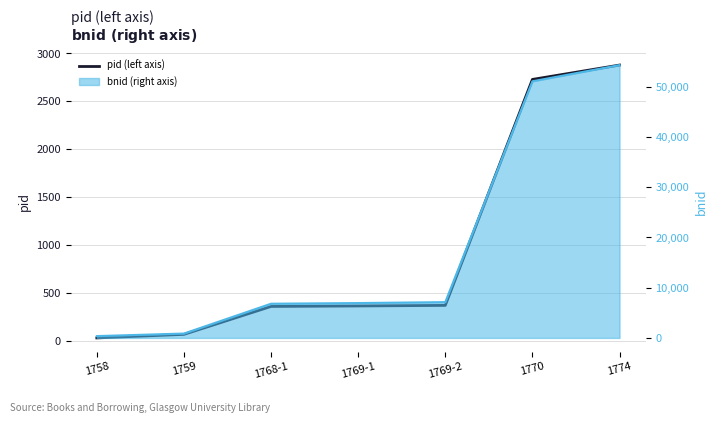

True or false: the data shows 361 at 1769-1.

True